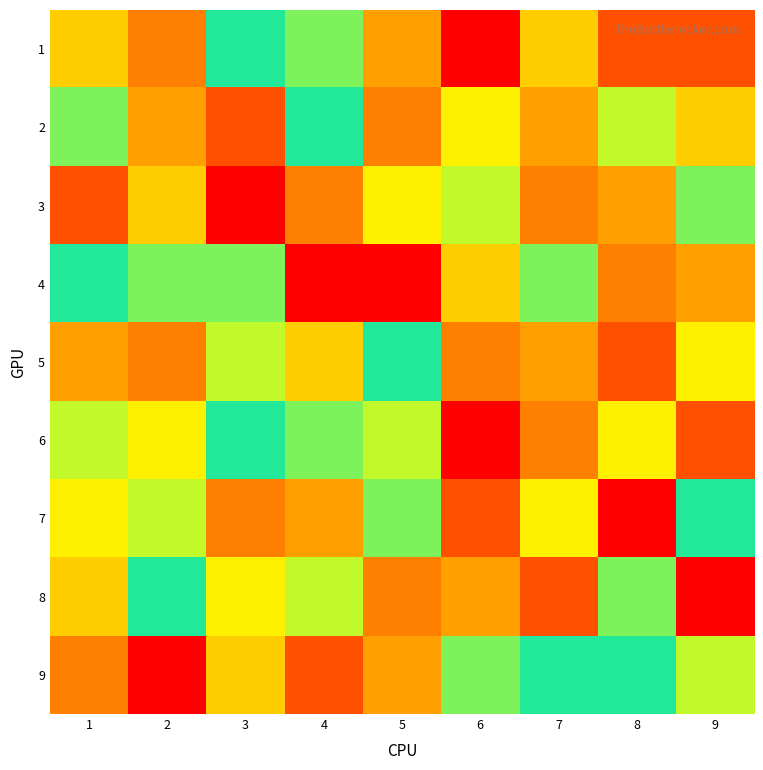

Which has a higher value, 9 or 8?

9